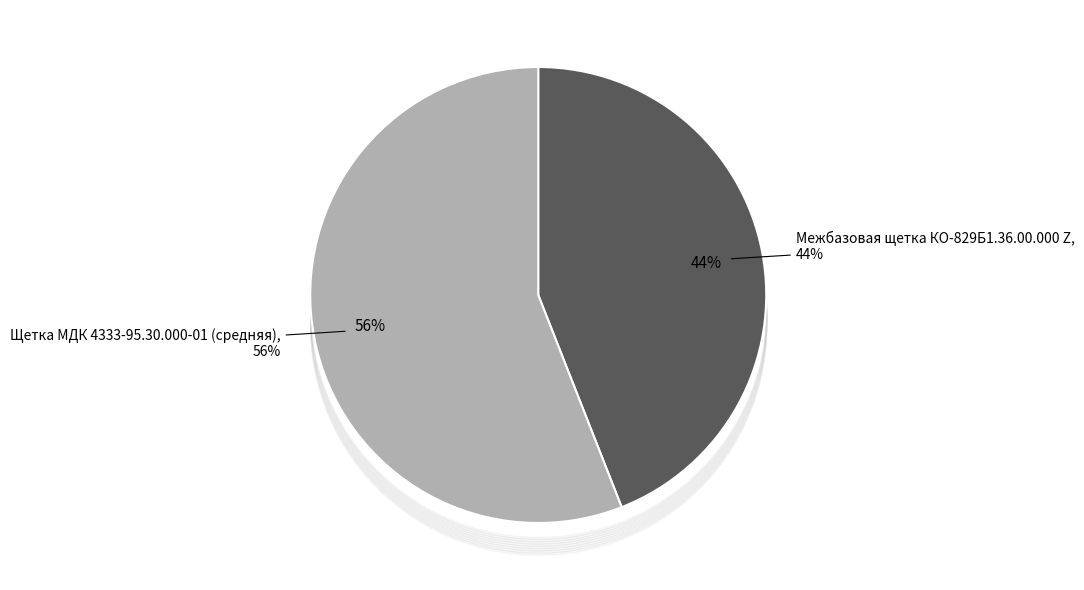

Count the number of slices in the pie.

2